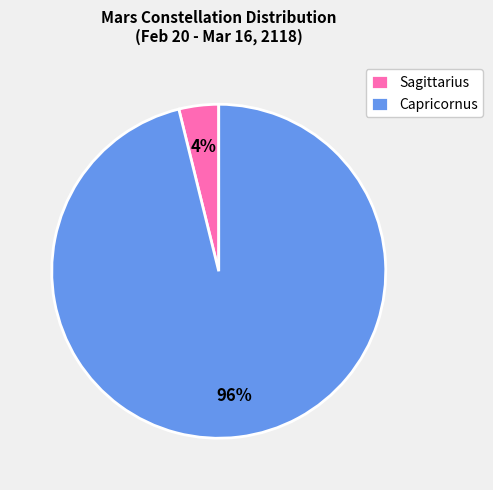

Which category has the biggest portion of the pie?

Capricornus